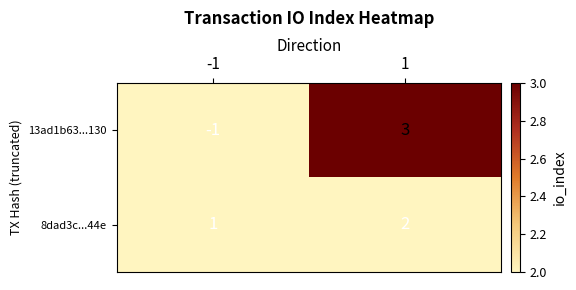

What is the difference between the maximum and minimum values in the 13ad1b63...130 series?

4